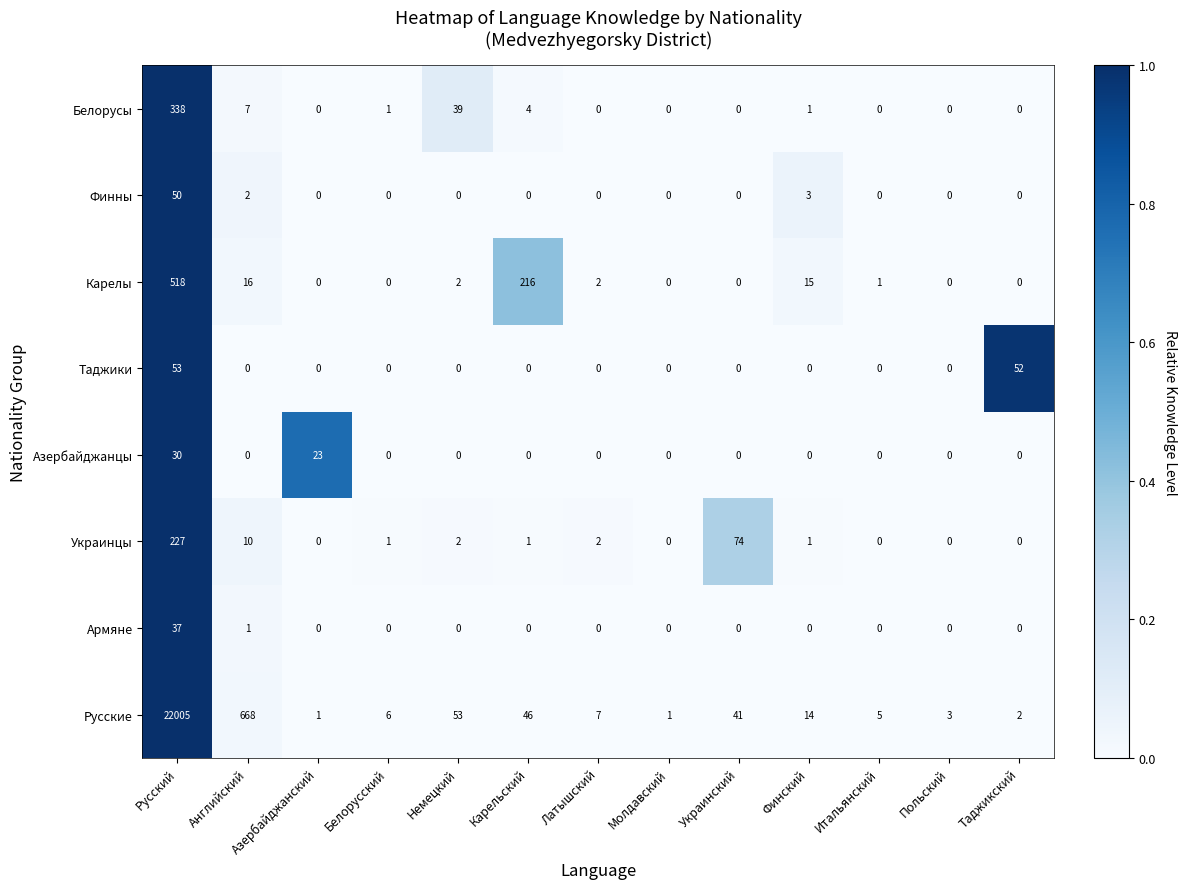

Where is Белорусы nearest to the value 169?

Немецкий